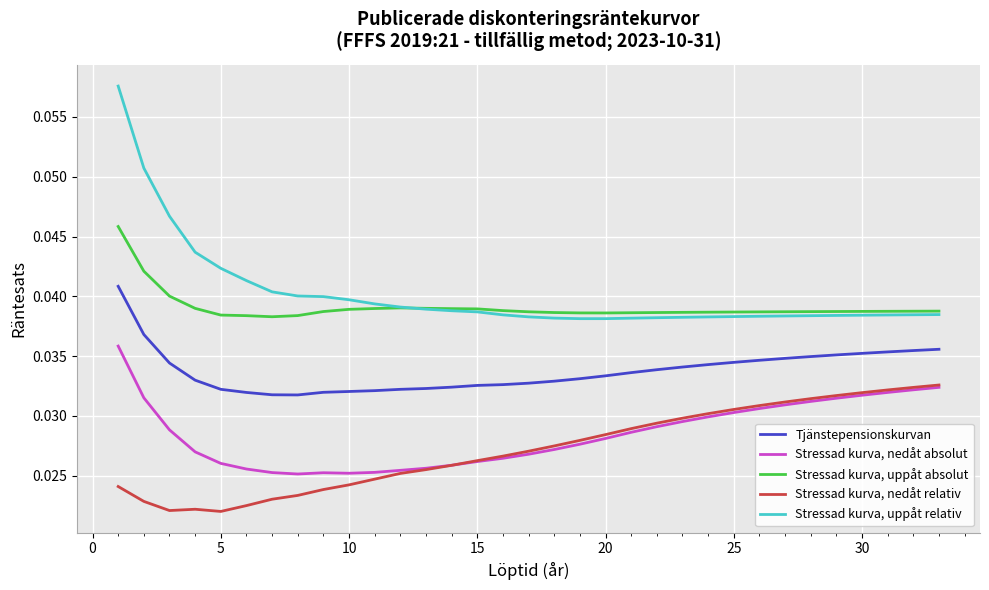

True or false: Tjänstepensionskurvan and Stressad kurva, nedåt absolut cross at least once.

False